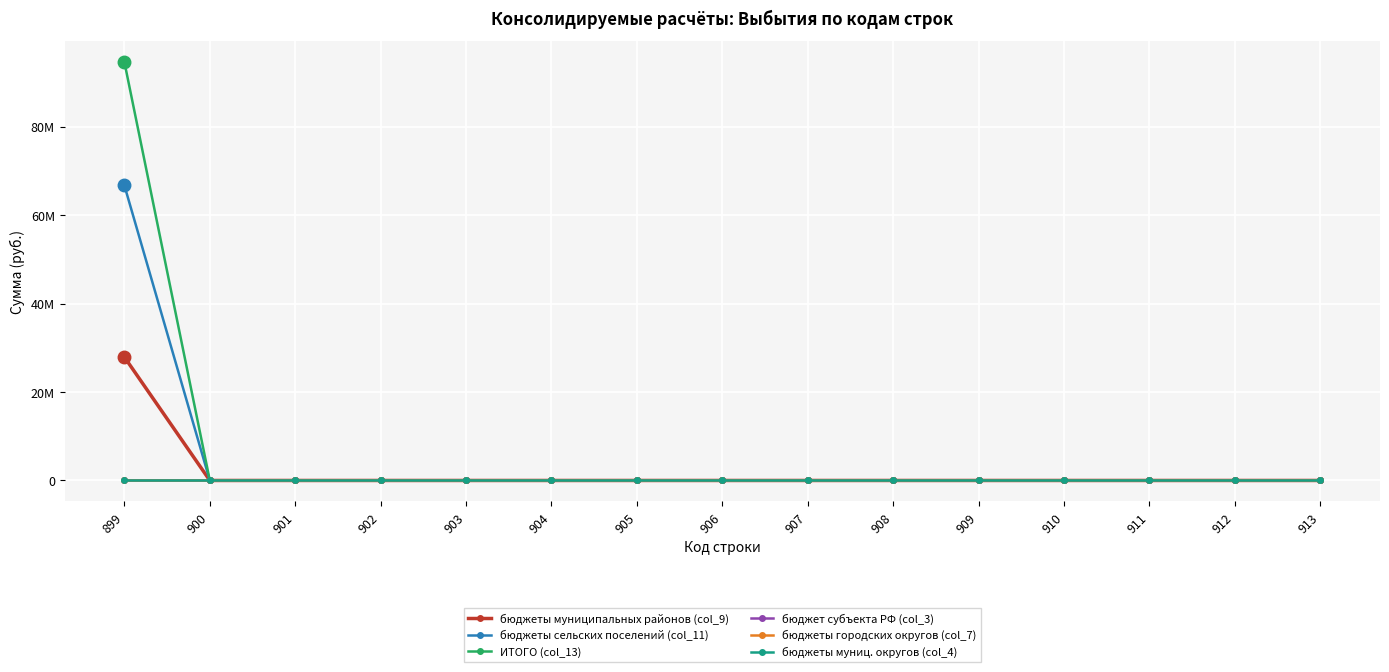

Reading left to right, what are all the values shown in this chart?

бюджеты муниципальных районов (col_9): 899=27897354.9	900=0.0	901=0.0	902=0.0	903=0.0	904=0.0	905=0.0	906=0.0	907=0.0	908=0.0	909=0.0	910=0.0	911=0.0	912=0.0	913=0.0
бюджеты сельских поселений (col_11): 899=66688500.8	900=0.0	901=0.0	902=0.0	903=0.0	904=0.0	905=0.0	906=0.0	907=0.0	908=0.0	909=0.0	910=0.0	911=0.0	912=0.0	913=0.0
ИТОГО (col_13): 899=94585855.8	900=0.0	901=0.0	902=0.0	903=0.0	904=0.0	905=0.0	906=0.0	907=0.0	908=0.0	909=0.0	910=0.0	911=0.0	912=0.0	913=0.0
бюджет субъекта РФ (col_3): 899=0.0	900=0.0	901=0.0	902=0.0	903=0.0	904=0.0	905=0.0	906=0.0	907=0.0	908=0.0	909=0.0	910=0.0	911=0.0	912=0.0	913=0.0
бюджеты городских округов (col_7): 899=0.0	900=0.0	901=0.0	902=0.0	903=0.0	904=0.0	905=0.0	906=0.0	907=0.0	908=0.0	909=0.0	910=0.0	911=0.0	912=0.0	913=0.0
бюджеты муниц. округов (col_4): 899=0.0	900=0.0	901=0.0	902=0.0	903=0.0	904=0.0	905=0.0	906=0.0	907=0.0	908=0.0	909=0.0	910=0.0	911=0.0	912=0.0	913=0.0